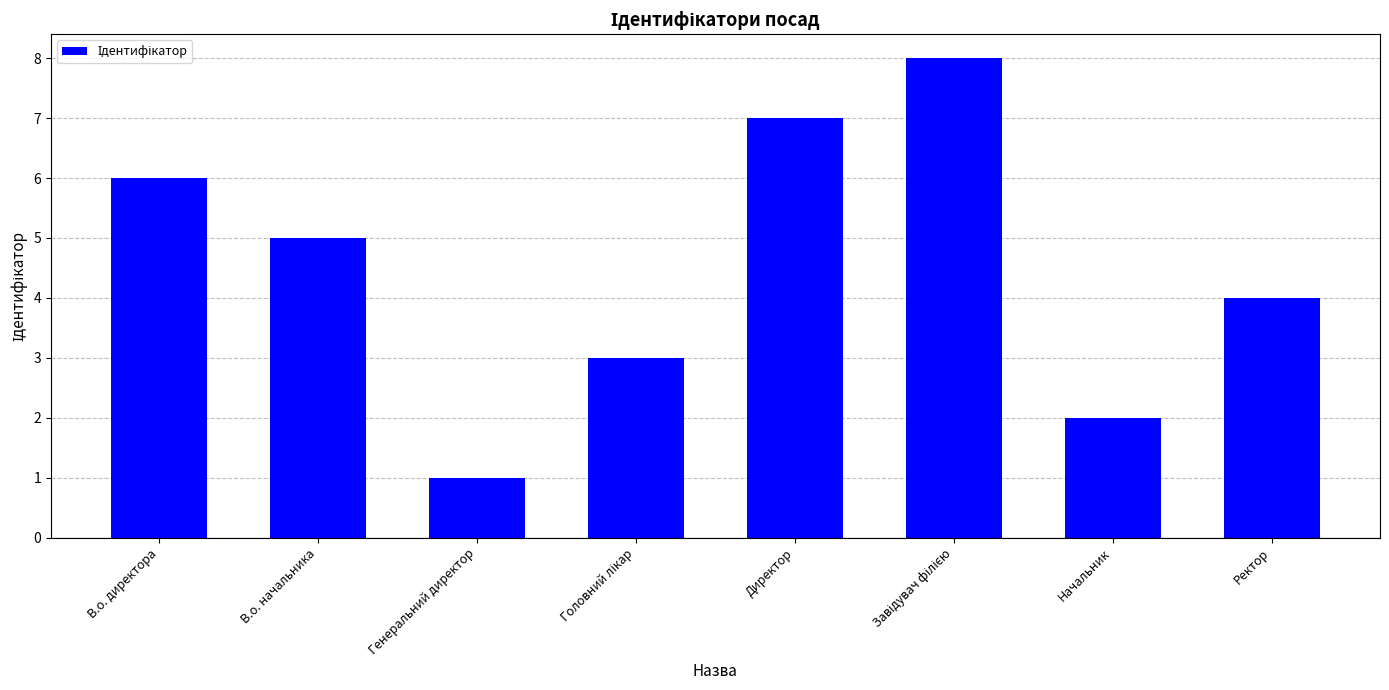

What is the smallest value displayed?

1